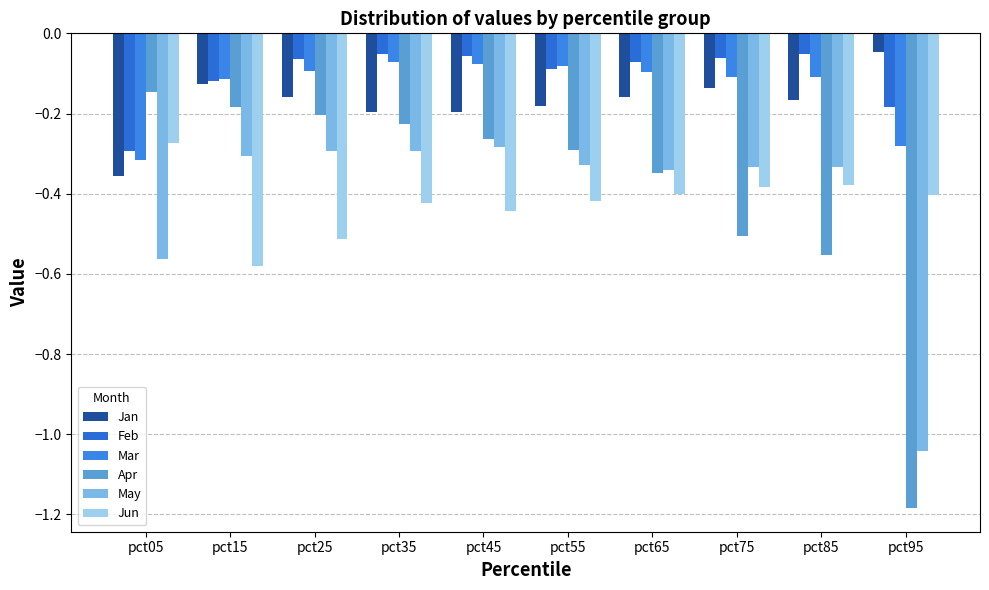

How many bars are there in total?

60